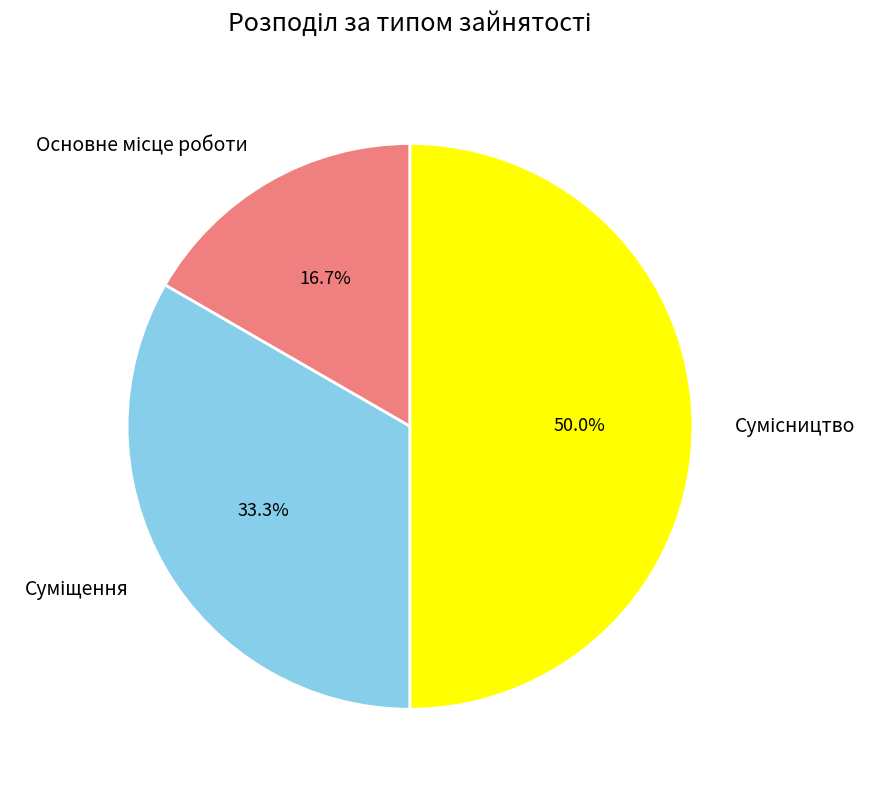

Count the number of slices in the pie.

3